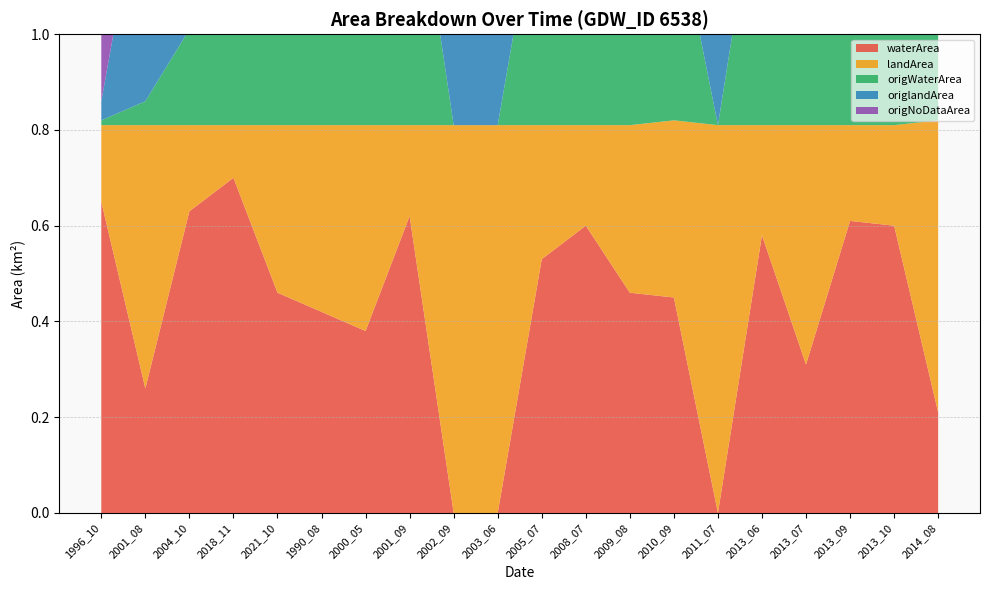

Reading right to left, extract all data points from this chart.

waterArea: 2014_08=0.2	2013_10=0.6	2013_09=0.6	2013_07=0.3	2013_06=0.6	2011_07=0.0	2010_09=0.5	2009_08=0.5	2008_07=0.6	2005_07=0.5	2003_06=0.0	2002_09=0.0	2001_09=0.6	2000_05=0.4	1990_08=0.4	2021_10=0.5	2018_11=0.7	2004_10=0.6	2001_08=0.3	1996_10=0.7
landArea: 2014_08=0.6	2013_10=0.2	2013_09=0.2	2013_07=0.5	2013_06=0.2	2011_07=0.8	2010_09=0.4	2009_08=0.3	2008_07=0.2	2005_07=0.3	2003_06=0.8	2002_09=0.8	2001_09=0.2	2000_05=0.4	1990_08=0.4	2021_10=0.3	2018_11=0.1	2004_10=0.2	2001_08=0.6	1996_10=0.2
origWaterArea: 2014_08=0.2	2013_10=0.6	2013_09=0.6	2013_07=0.3	2013_06=0.6	2011_07=0.0	2010_09=0.5	2009_08=0.5	2008_07=0.6	2005_07=0.5	2003_06=0.0	2002_09=0.0	2001_09=0.6	2000_05=0.4	1990_08=0.4	2021_10=0.3	2018_11=0.7	2004_10=0.2	2001_08=0.1	1996_10=0.0
origlandArea: 2014_08=0.6	2013_10=0.2	2013_09=0.2	2013_07=0.5	2013_06=0.2	2011_07=0.8	2010_09=0.4	2009_08=0.3	2008_07=0.2	2005_07=0.3	2003_06=0.8	2002_09=0.8	2001_09=0.2	2000_05=0.4	1990_08=0.4	2021_10=0.3	2018_11=0.1	2004_10=0.2	2001_08=0.5	1996_10=0.0
origNoDataArea: 2014_08=0.0	2013_10=0.0	2013_09=0.0	2013_07=0.0	2013_06=0.0	2011_07=0.0	2010_09=0.0	2009_08=0.0	2008_07=0.0	2005_07=0.0	2003_06=0.0	2002_09=0.0	2001_09=0.0	2000_05=0.0	1990_08=0.0	2021_10=0.2	2018_11=0.0	2004_10=0.5	2001_08=0.2	1996_10=0.8